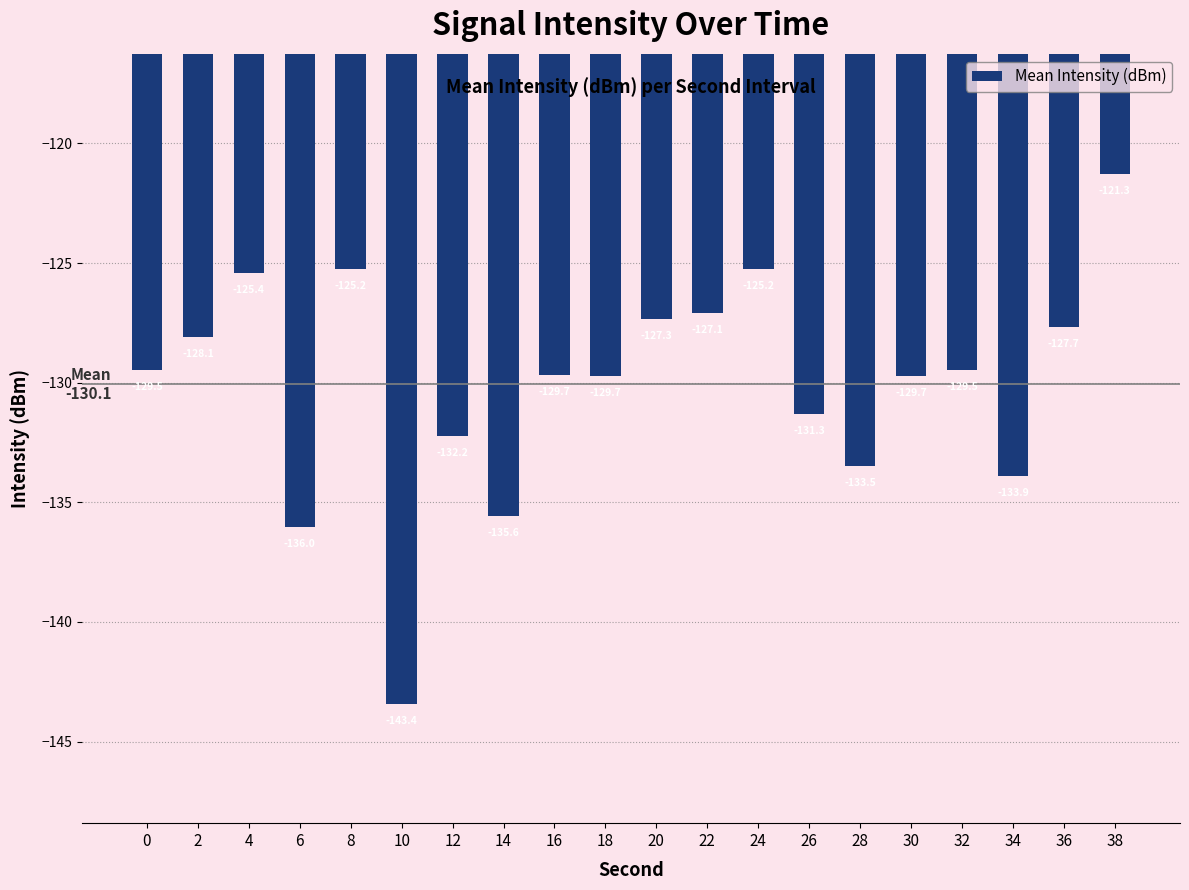

What is the value of the 19th bar from the left?

-127.7